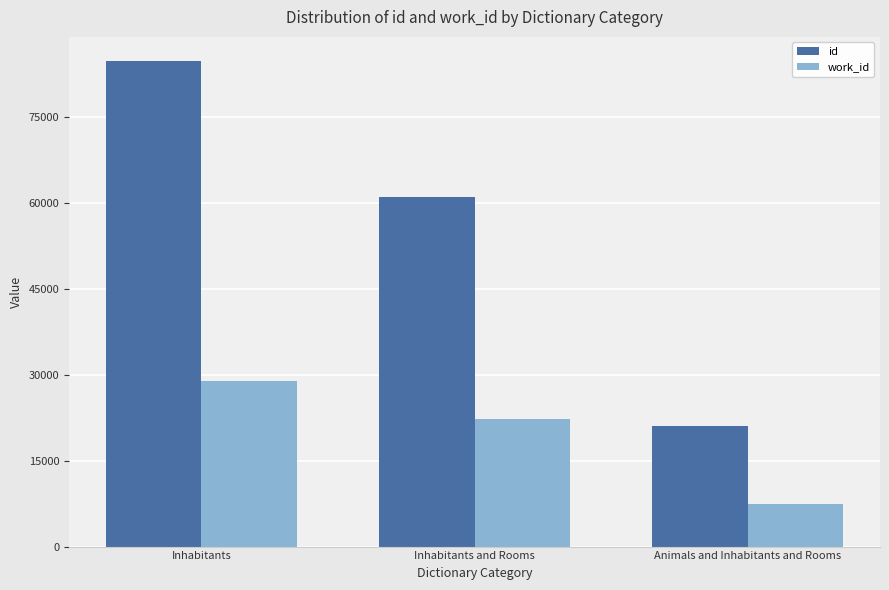

What value does the id series have at Inhabitants and Rooms, to the nearest 10?

60980